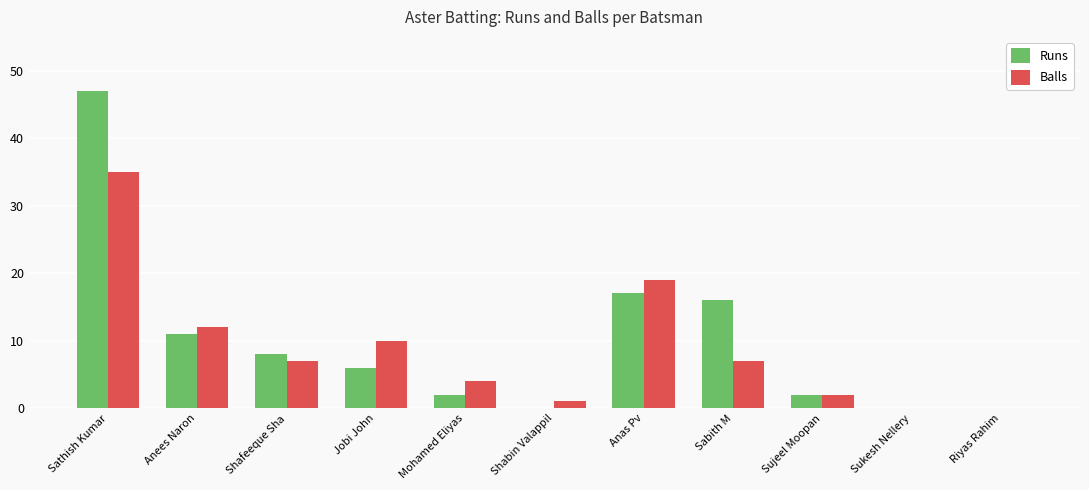

At which label is Runs closest to 23?

Anas Pv